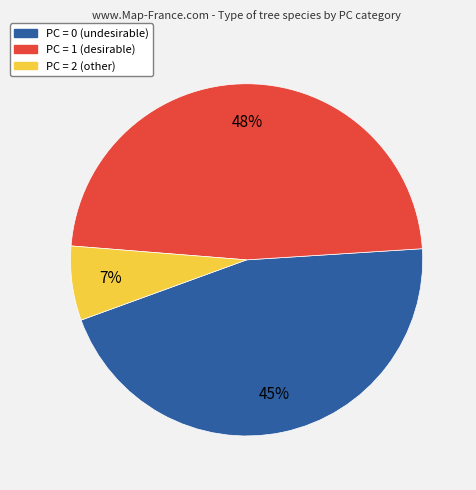

Does PC = 1 represent more than half of the total?

No